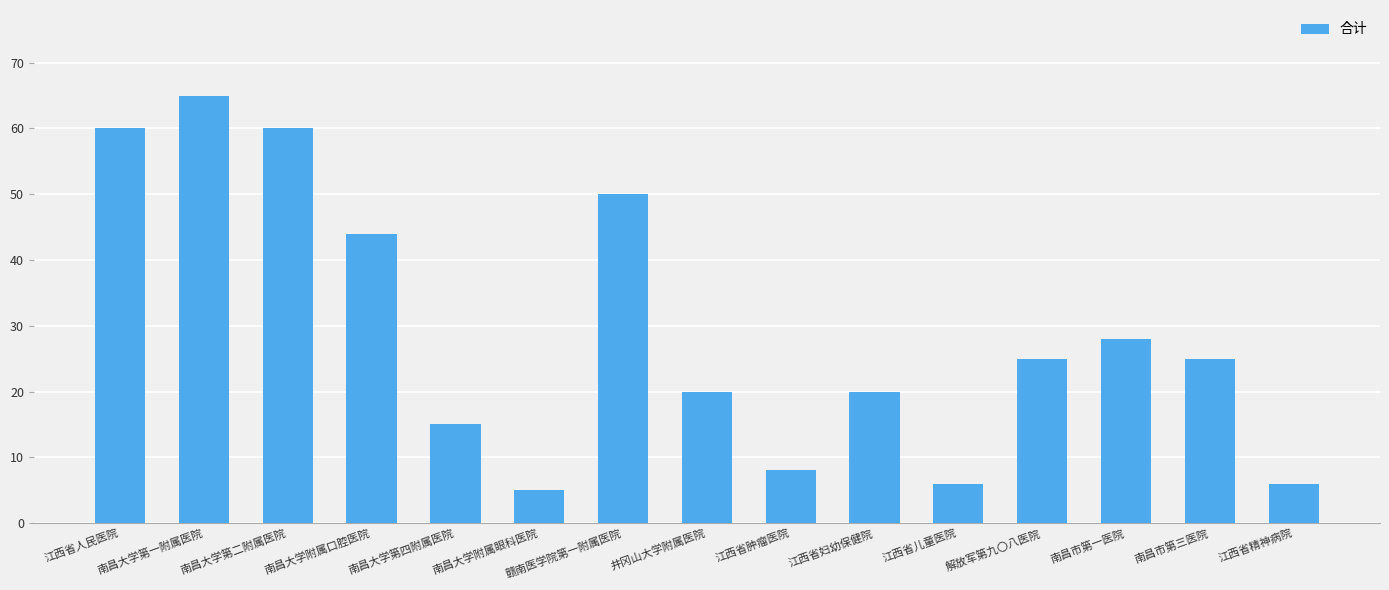

At which category does the chart reach its peak across all series?

南昌大学第一附属医院